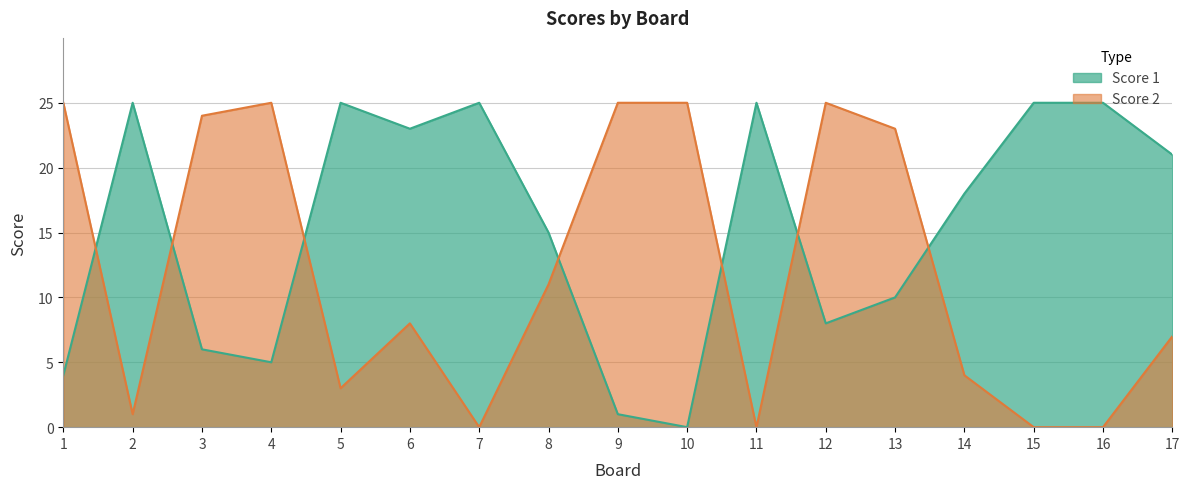

True or false: Score 1 and Score 2 cross at least once.

True